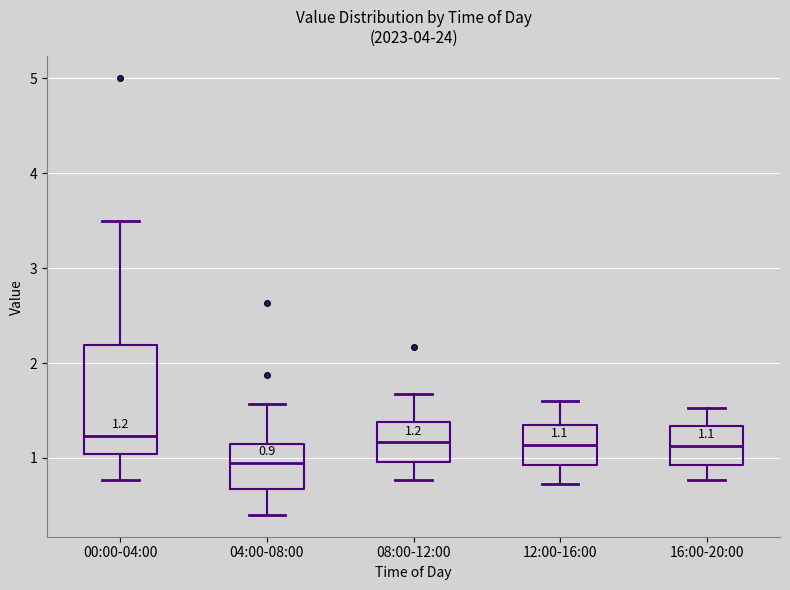

Which box is the tallest, from its lower edge to its upper edge?

00:00-04:00